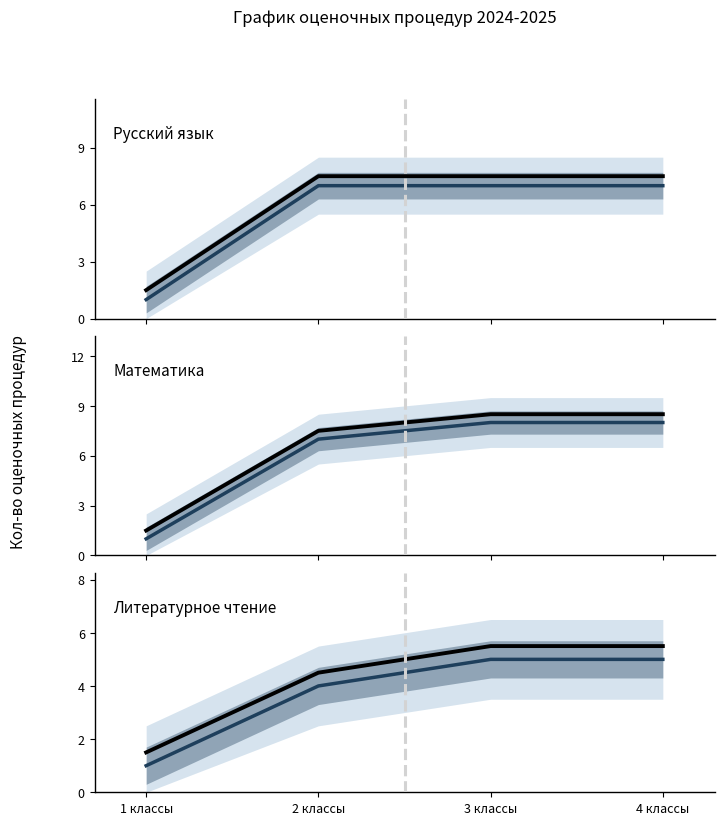

At 4 классы, list the series in order from smallest to largest.

Литературное чтение (среднее), Литературное чтение (факт), Русский язык (среднее), Русский язык (факт), Математика (среднее), Математика (факт)